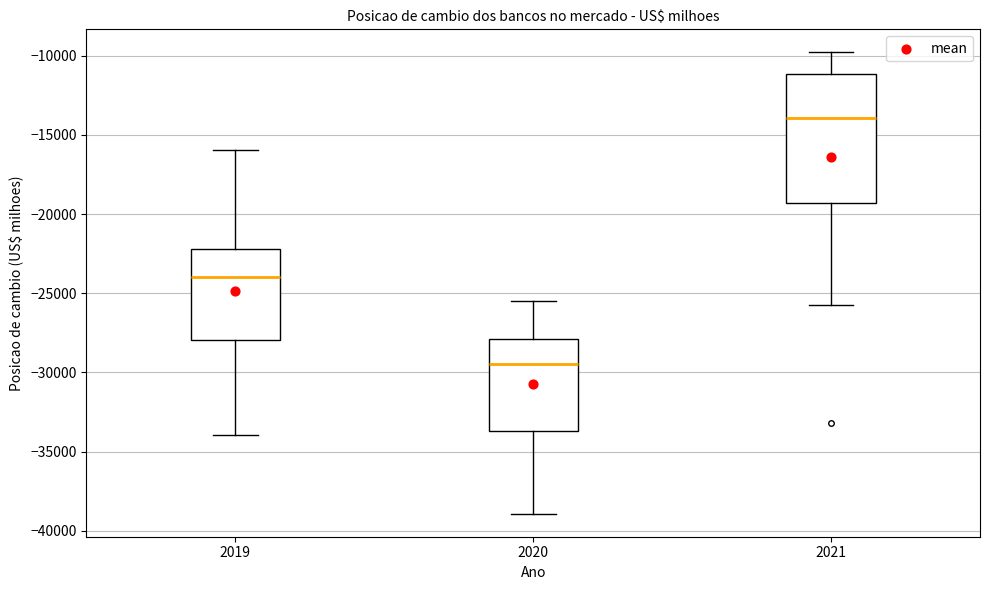

Which box has the lowest median line?

2020